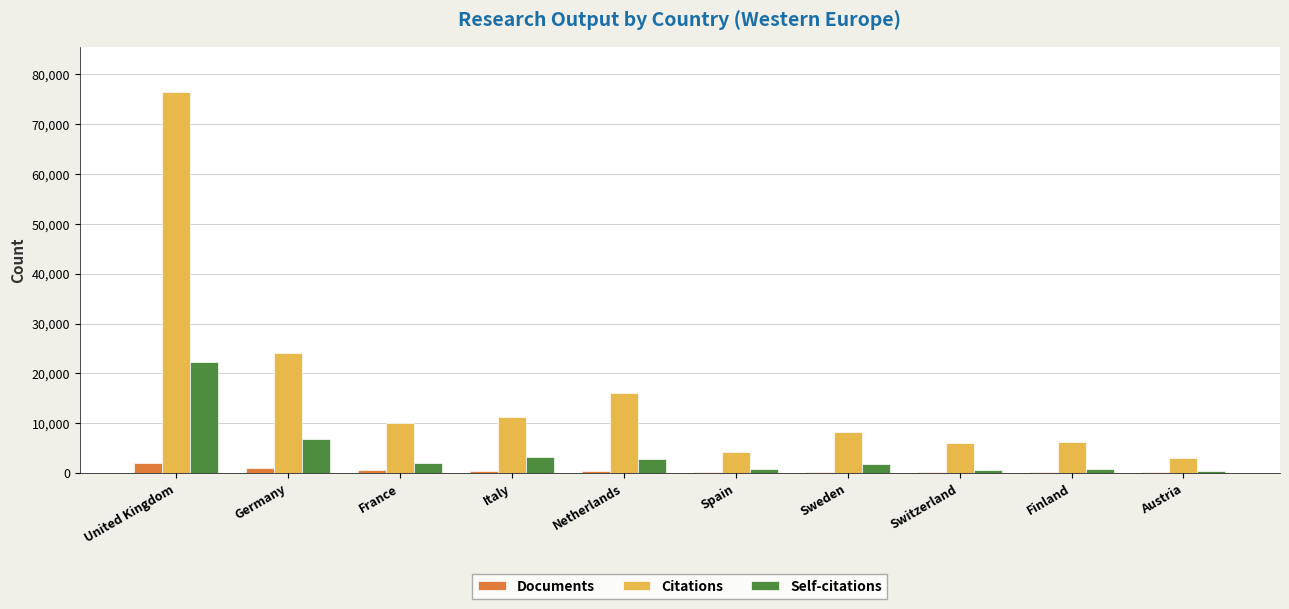

Are the bars grouped side by side (vs. stacked)?

Yes